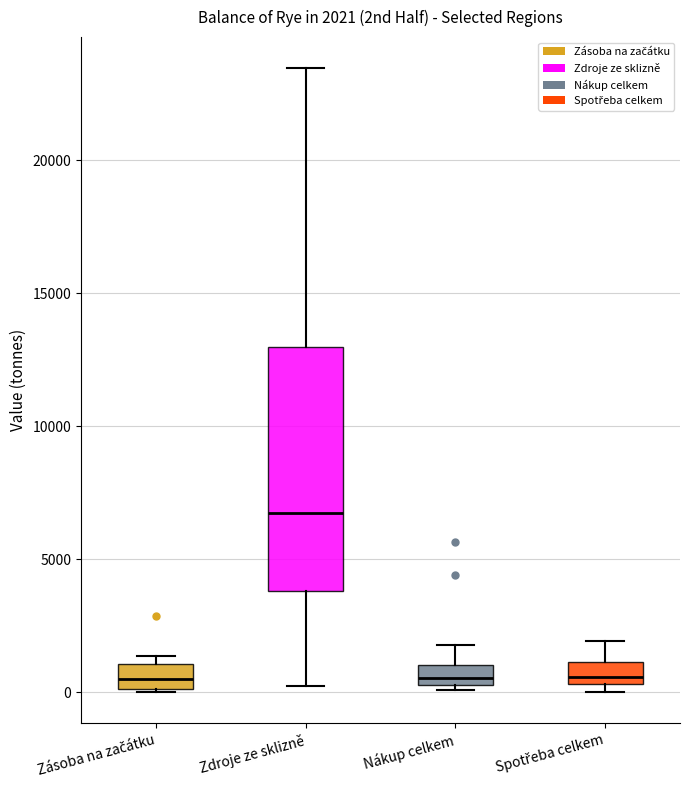

Comparing the boxes themselves (not the whiskers), which one is the tallest?

Zdroje ze sklizně